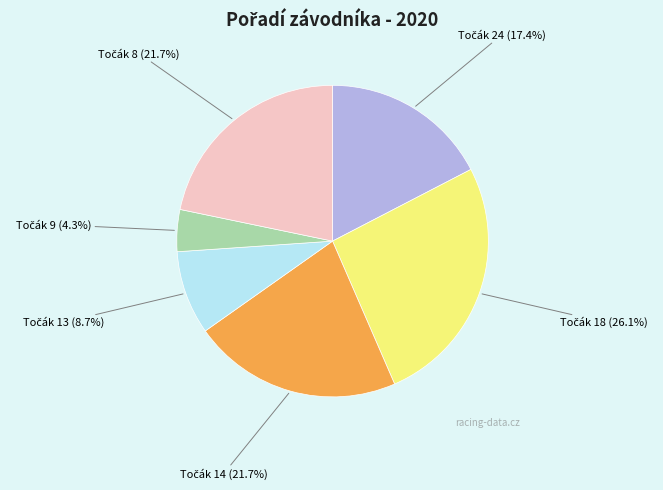

Is there any slice that represents more than half of the pie?

No